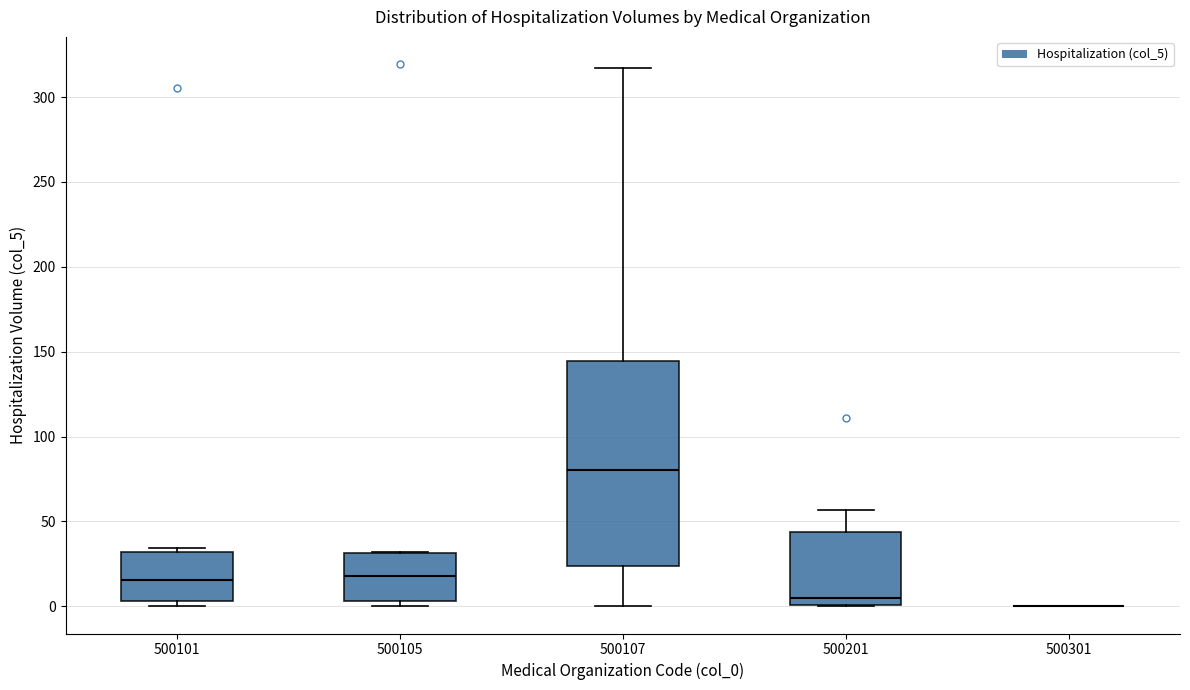

Where does the median line of the box at x = 500201 sit on the y-axis? The values are not printed on the chart, so give them approximately, as read against the axis.

5